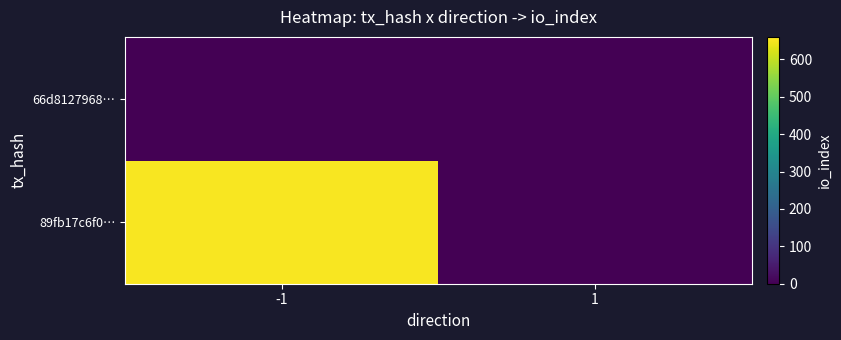

At how many categories does at least one series exceed 534?

1